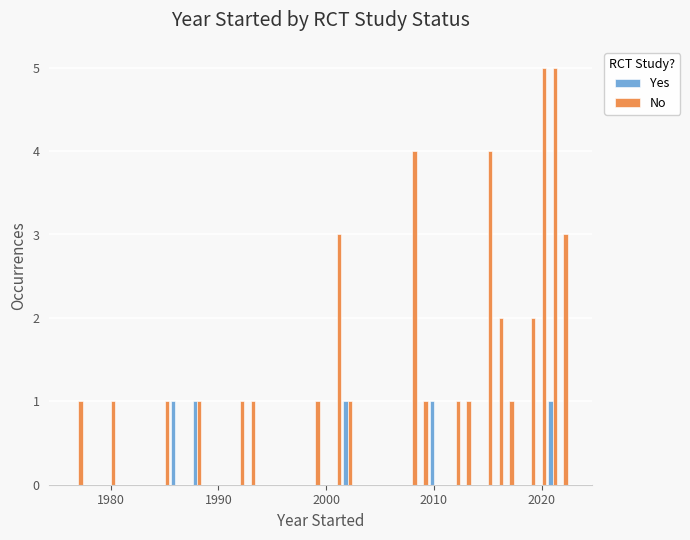

How many groups of bars are there?

22